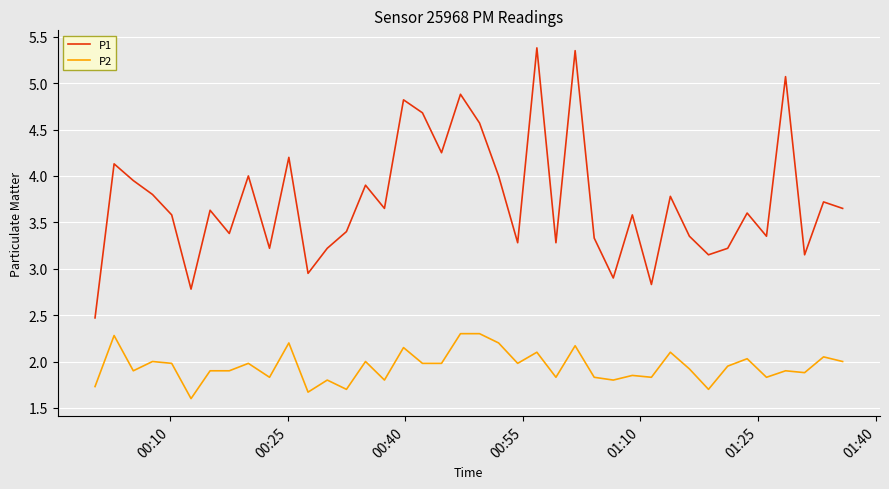

Rank the series by their average value, from lowest to highest.

P2, P1